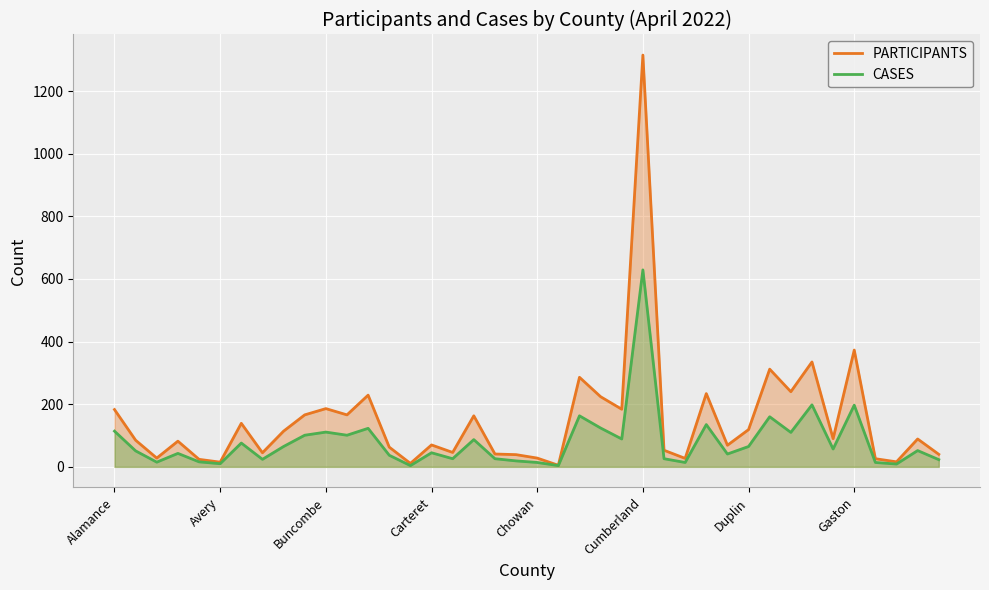

What position from the right is 14?

26